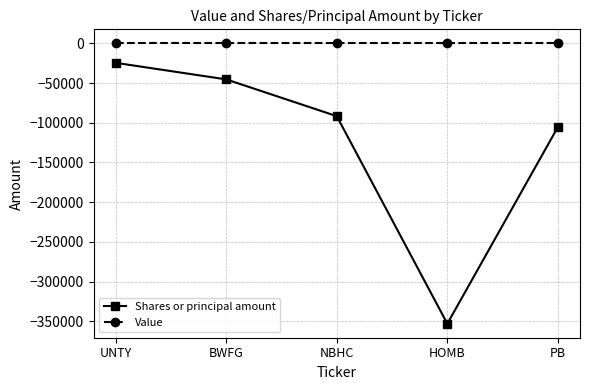

Reading right to left, what are all the values shown in this chart?

Shares or principal amount: -105375	-353018	-91678	-45365	-24522
Value: 0	0	0	0	0